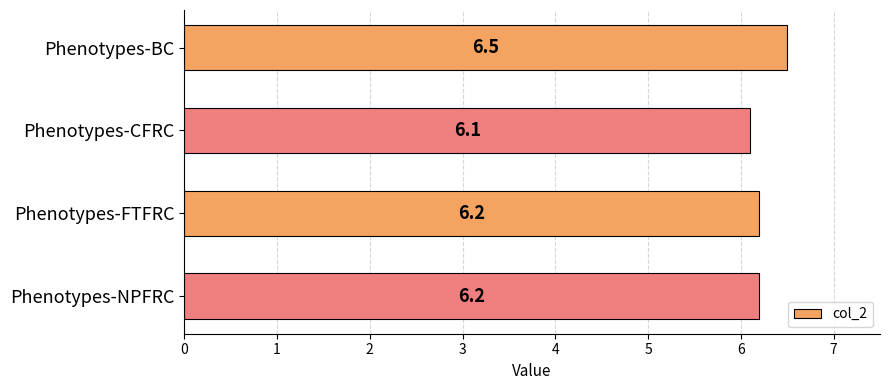

What is the smallest value displayed?

6.1